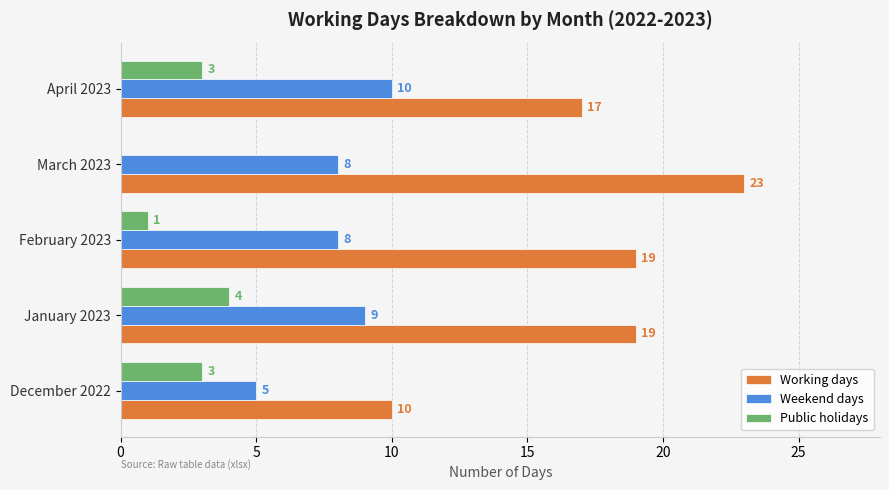

Which category has the highest value in the Public holidays series?

January 2023